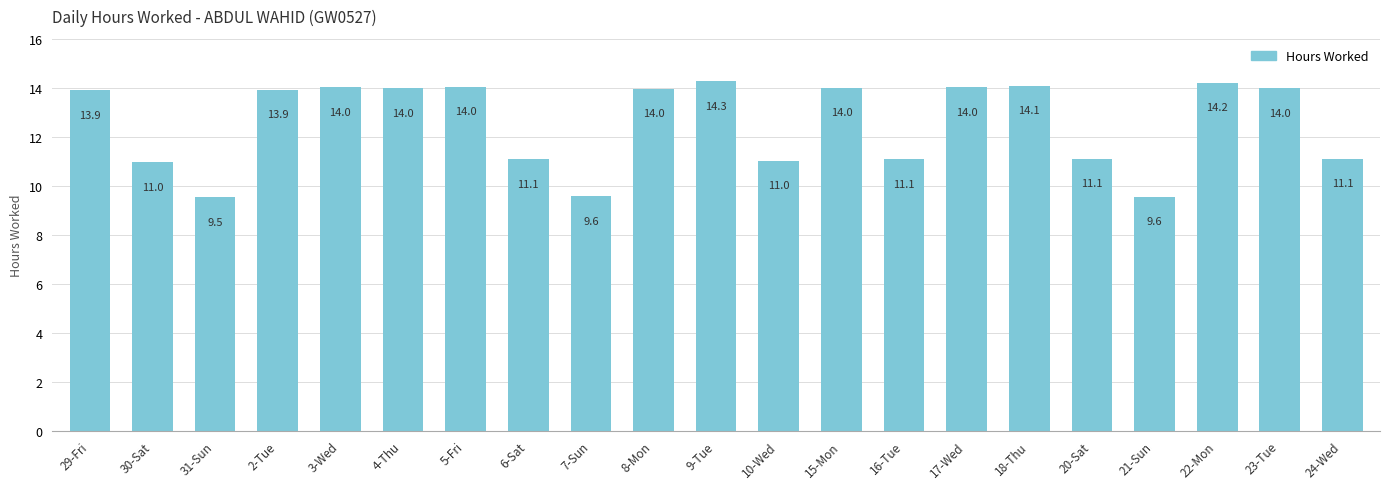

Does the chart contain any negative values?

No